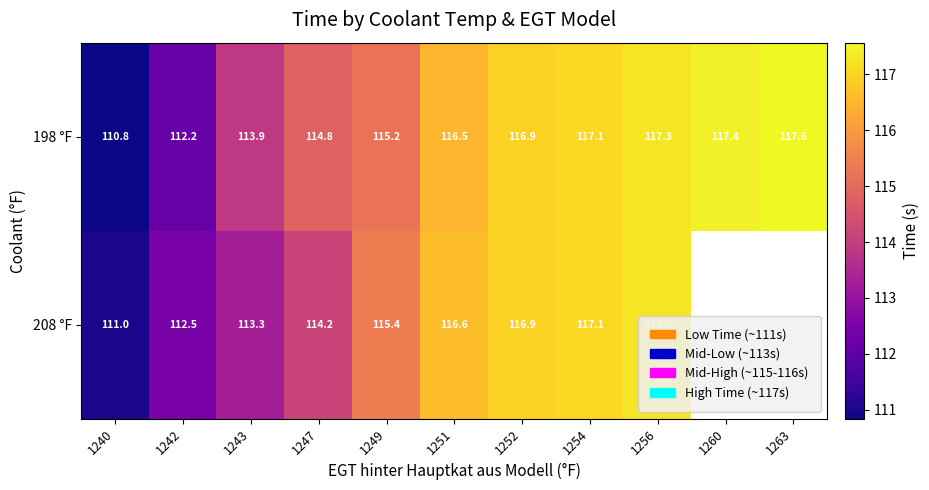

The 198 °F series shows 110.8 at 1240. True or false?

True